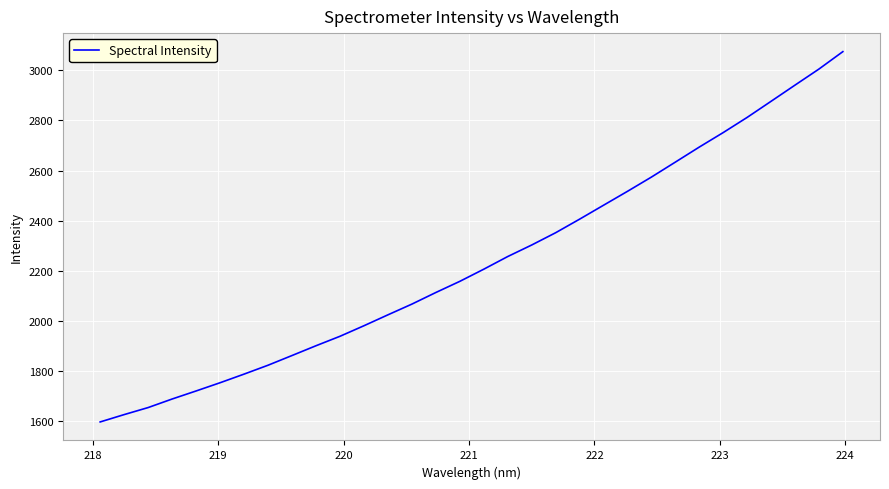

What is the smallest value displayed?

1596.0